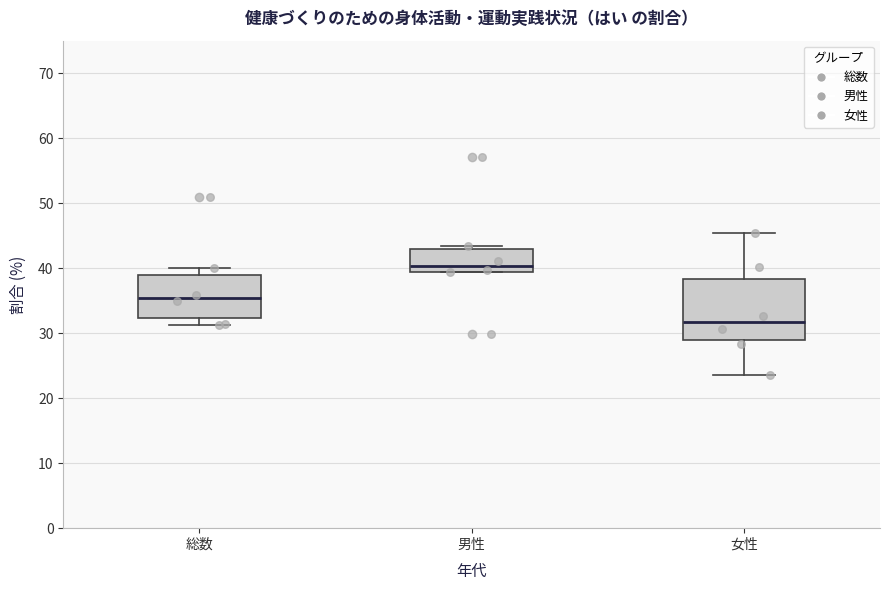

Which box is the tallest, from its lower edge to its upper edge?

女性